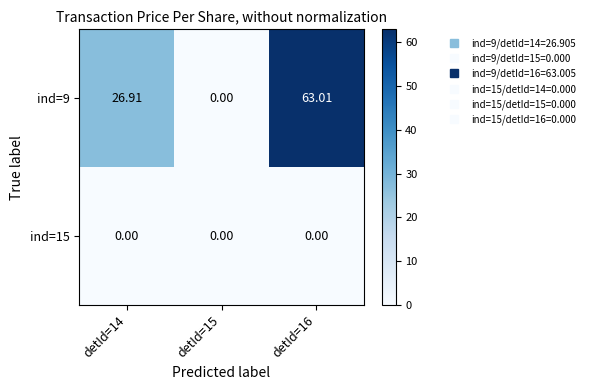

What is the spread (max minus min) of values at detId=16?

63.0